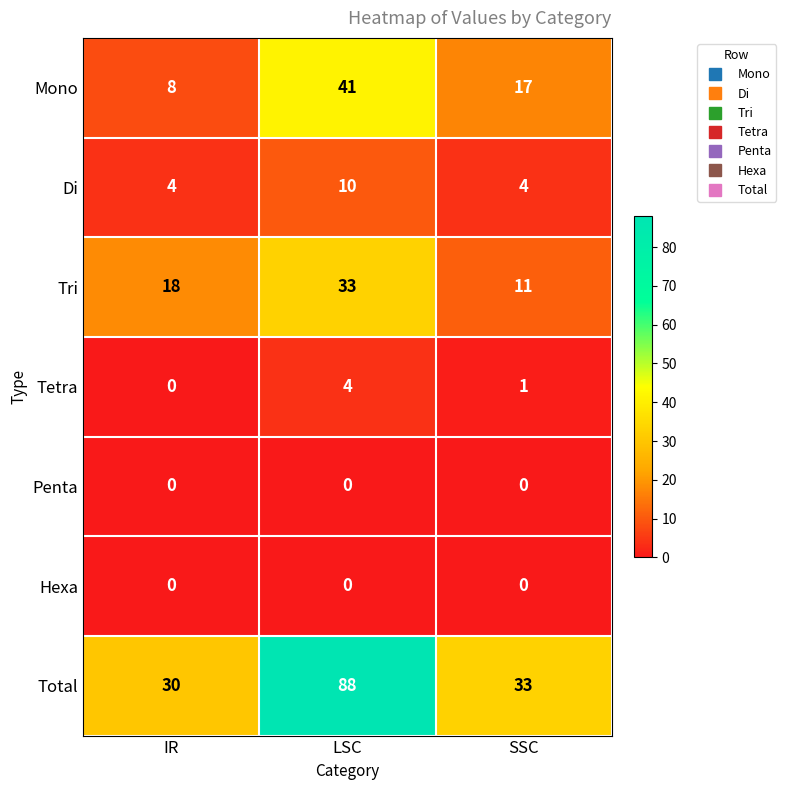

What is the minimum value for Di?

4